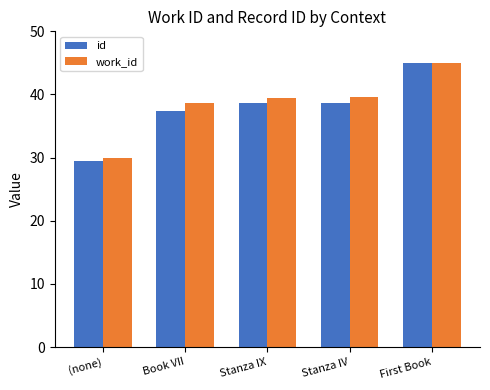

What is the difference between the id values at Book VII and Stanza IV?

1.2